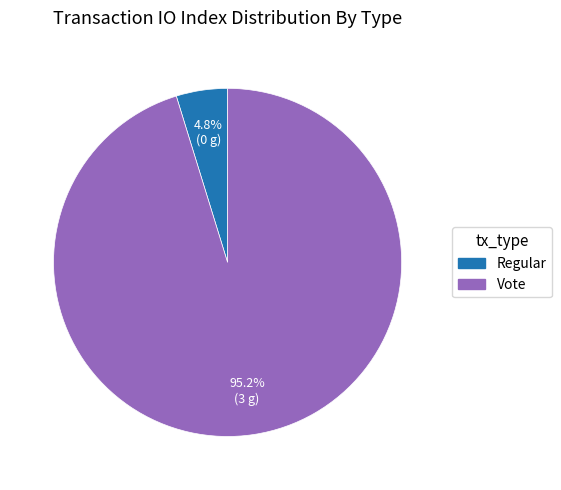

Which has a higher value, Vote or Regular?

Vote